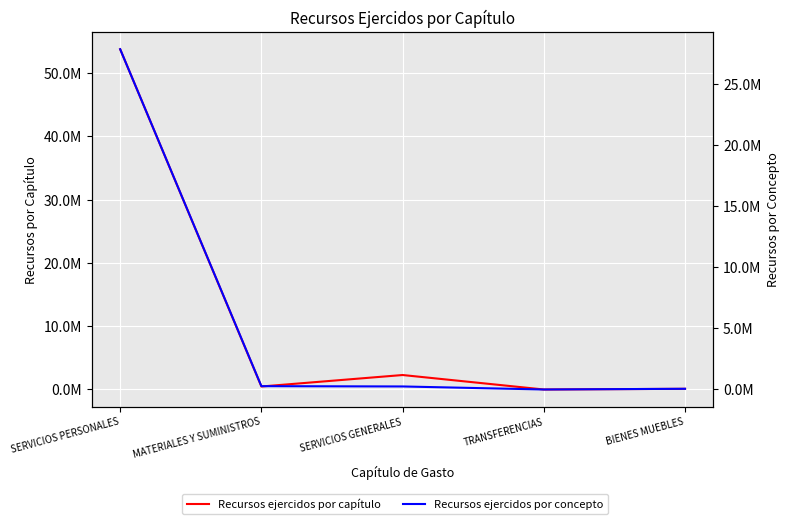

What are all the series names shown in the legend?

Recursos ejercidos por capítulo, Recursos ejercidos por concepto